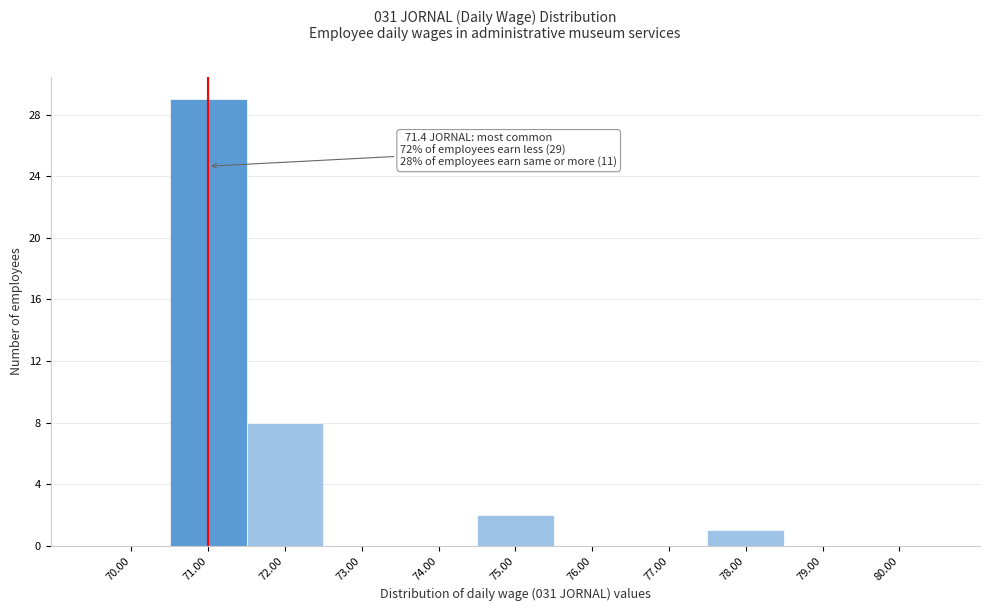

Which label corresponds to the largest value in the chart?

71.00